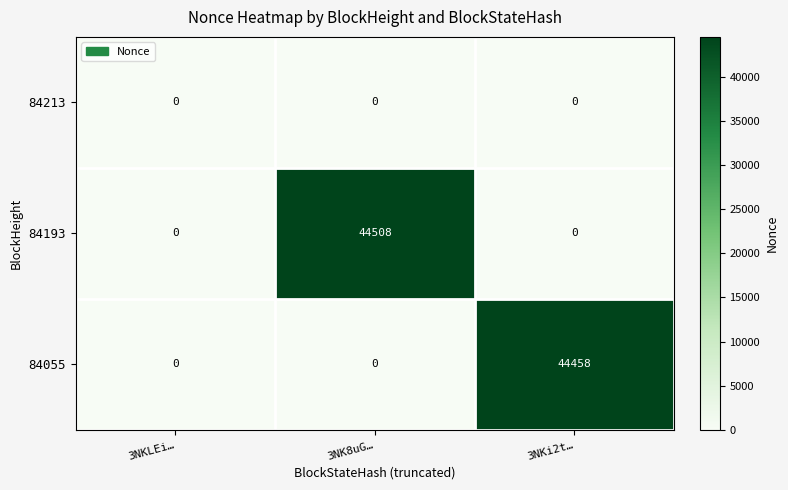

Between 3NK8uG… and 3NKi2t…, which series saw the biggest shift?

84193